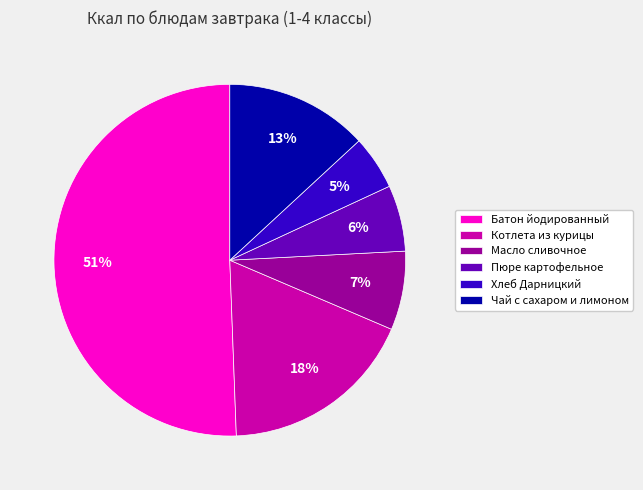

Rank the categories by value from lowest to highest.

Хлеб Дарницкий, Пюре картофельное, Масло сливочное, Чай с сахаром и лимоном, Котлета из курицы, Батон йодированный